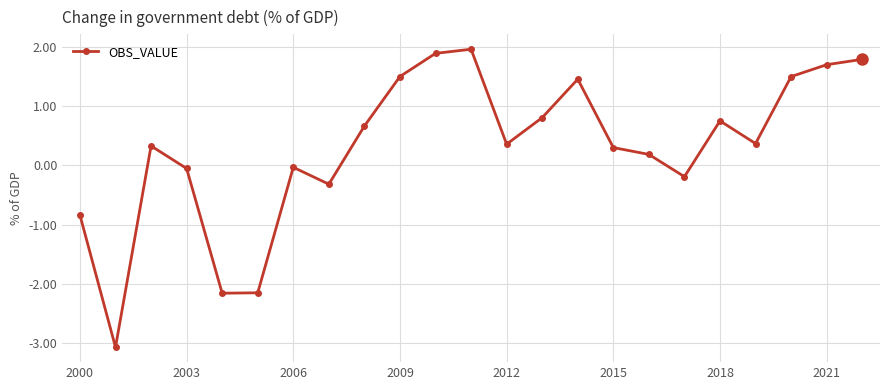

What is the average value?

0.3